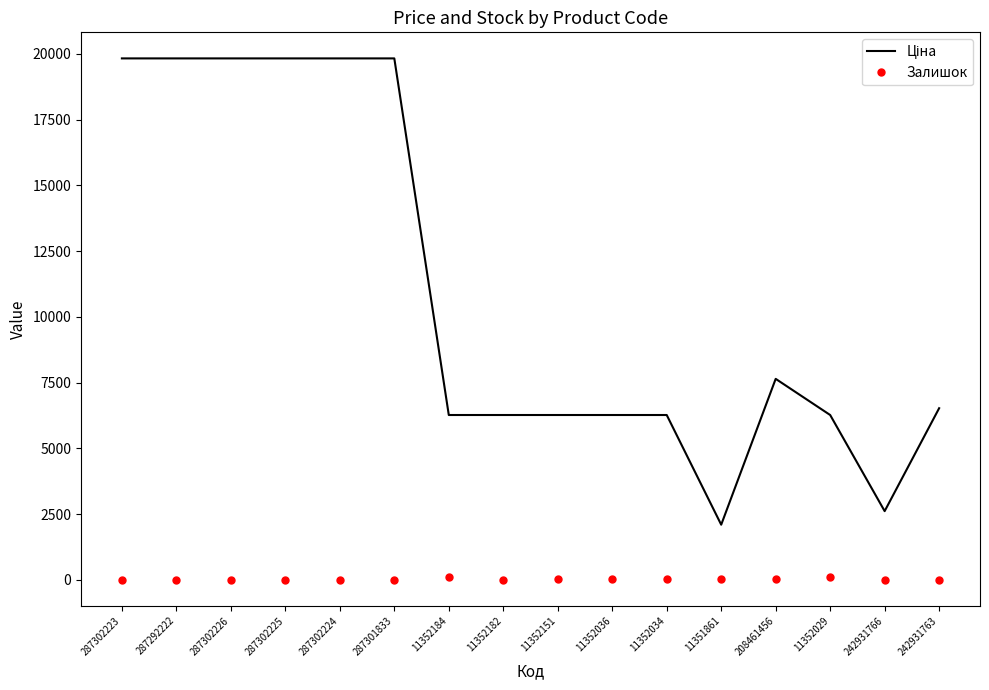

True or false: Залишок has a value of 24.0 at 11352034.

True